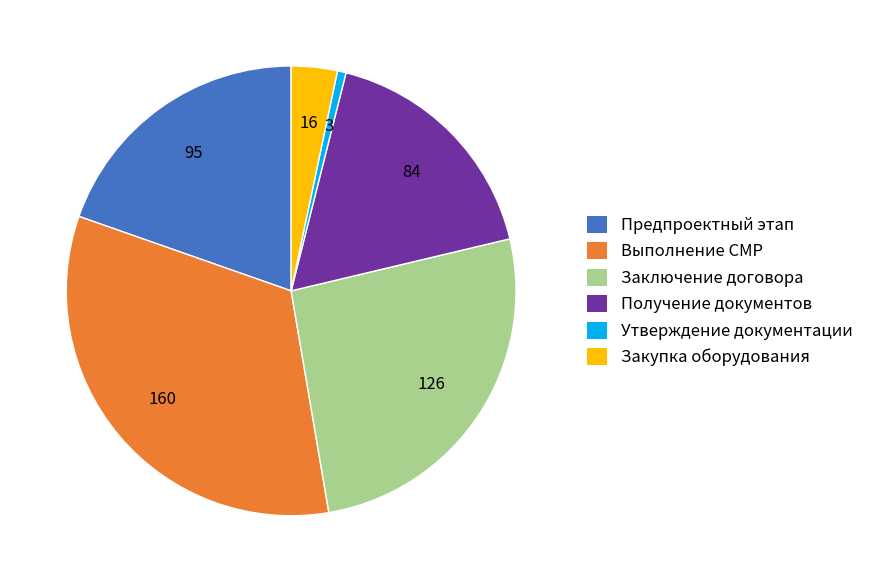

Is the sum of Утверждение документации and Выполнение СМР greater than half?

No